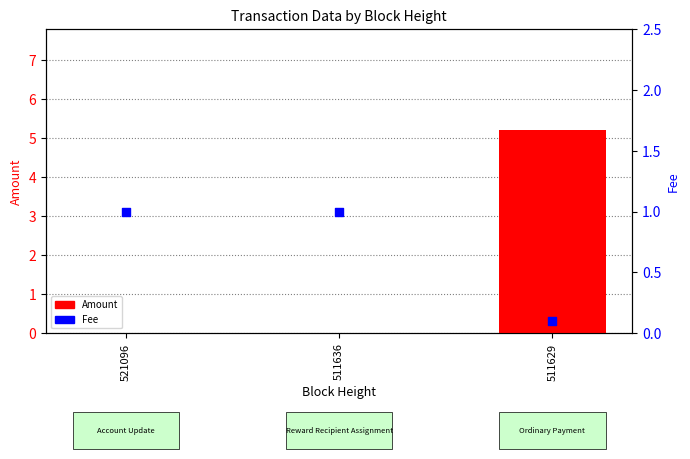

What is the total value across all series at 511636?

1.0